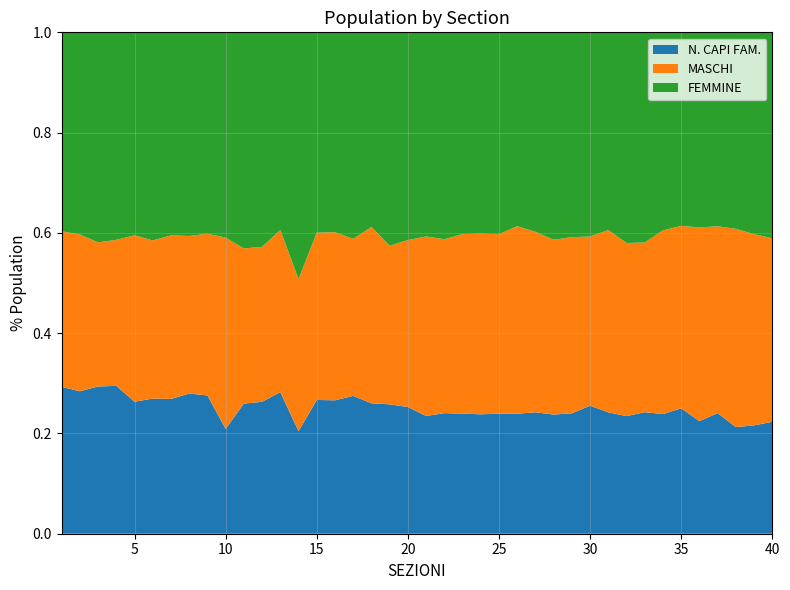

Reading left to right, transcribe all the data shown in this chart.

N. CAPI FAM.: 237	179	183	166	173	100	225	265	366	119	395	361	313	224	486	289	223	321	288	363	307	299	1050	538	850	345	420	486	681	464	275	417	240	342	315	161	337	1133	489	581
MASCHI: 251	197	179	164	218	117	273	298	428	217	471	424	358	332	608	364	254	434	353	478	468	431	1569	814	1271	539	624	713	996	613	413	614	335	525	458	277	522	2107	863	952
FEMMINE: 321	254	261	233	266	154	339	385	533	233	656	587	437	539	728	433	334	479	475	595	532	513	1764	907	1430	557	690	846	1158	740	448	747	415	566	486	279	542	2088	911	1069